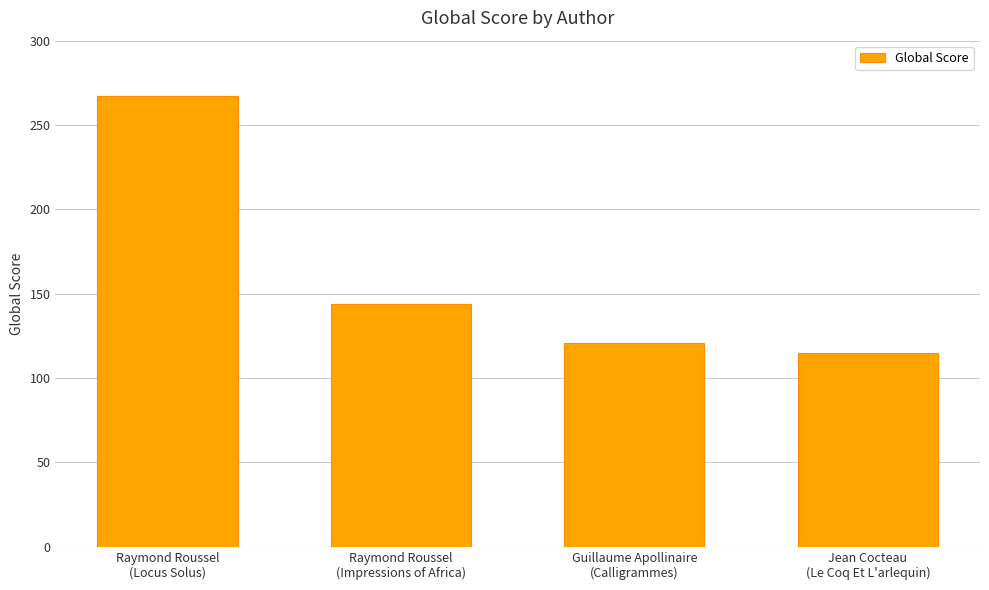

Is it true that the value at Raymond Roussel
(Impressions of Africa) is 144?

True